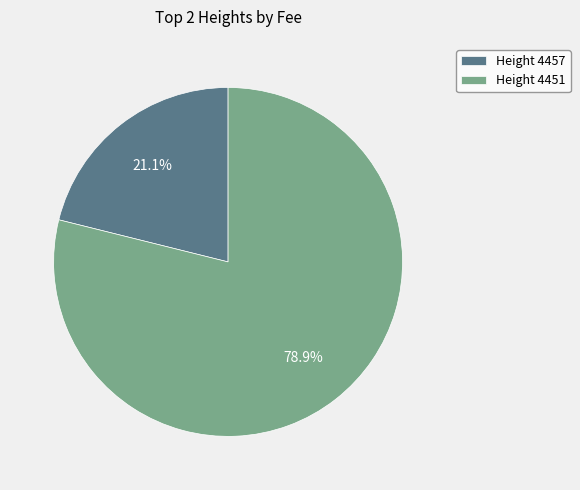

Which slice is the smallest?

Height 4457